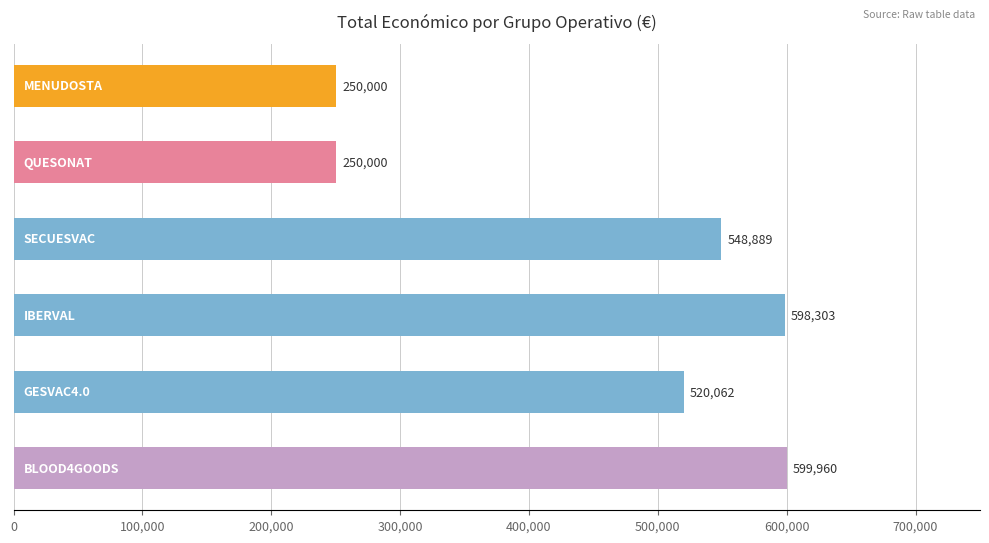

What is the smallest value displayed?

250000